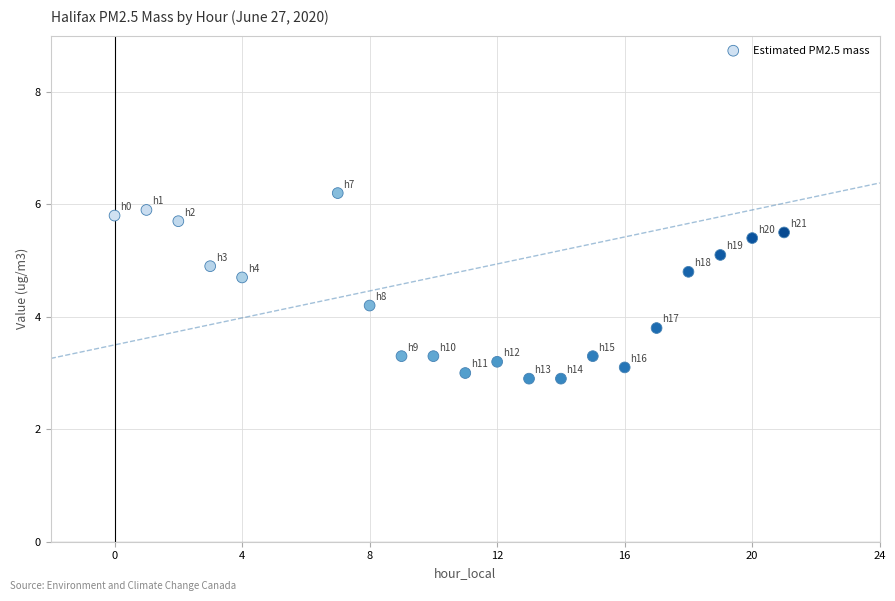

What is the range of X values (max minus min)?

21.0